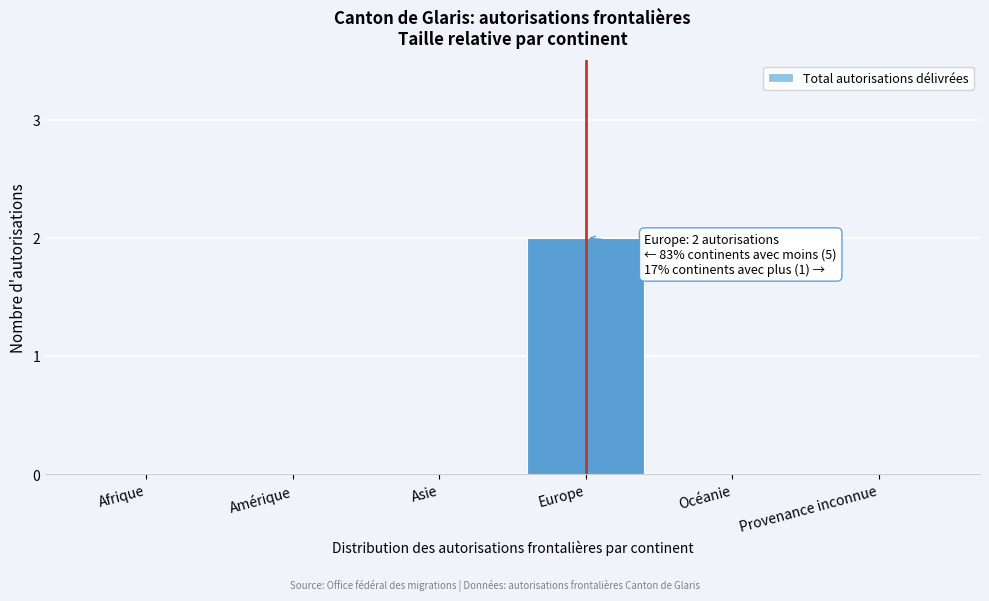

Reading right to left, extract all data points from this chart.

Provenance inconnue=0	Océanie=0	Europe=2	Asie=0	Amérique=0	Afrique=0